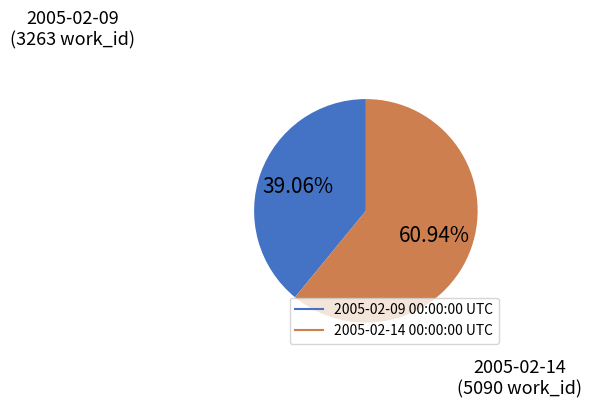

Between 2005-02-09 00:00:00 UTC and 2005-02-14 00:00:00 UTC, which is larger?

2005-02-14 00:00:00 UTC